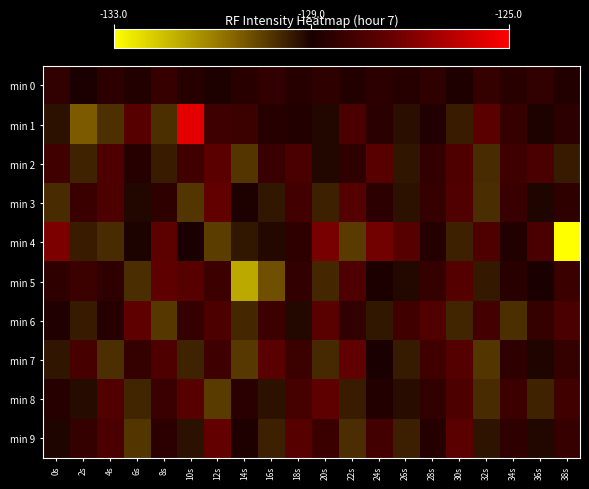

Which category has the lowest value across all series?

38s